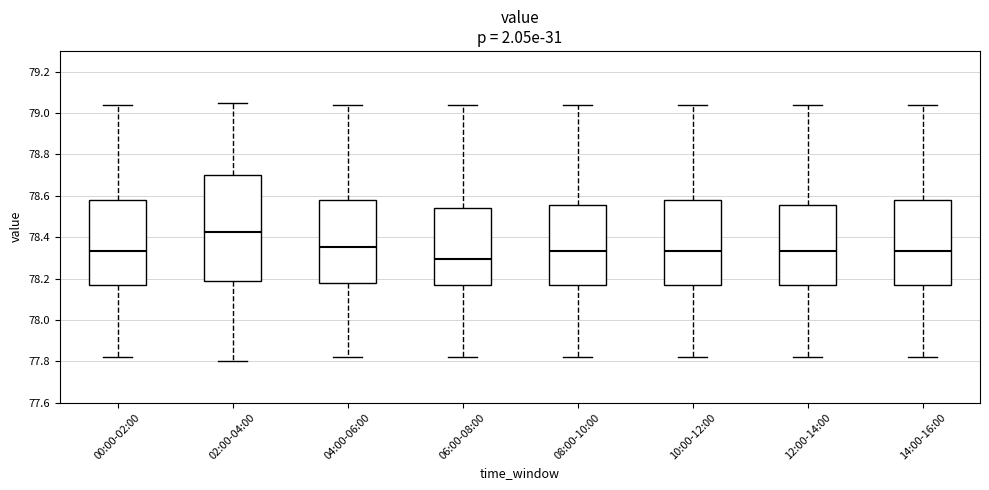

Reading left to right, read every box against the y-axis: the position of its median line, the range the box covers, and the ends of its whiskers. The values are not printed on the chart, so give them approximately, as read against the axis.

00:00-02:00: median 78.34, box 78.18 to 78.58, whiskers 77.82 to 79.04
02:00-04:00: median 78.42, box 78.18 to 78.70, whiskers 77.80 to 79.06
04:00-06:00: median 78.36, box 78.18 to 78.58, whiskers 77.82 to 79.04
06:00-08:00: median 78.30, box 78.18 to 78.54, whiskers 77.82 to 79.04
08:00-10:00: median 78.34, box 78.18 to 78.56, whiskers 77.82 to 79.04
10:00-12:00: median 78.34, box 78.18 to 78.58, whiskers 77.82 to 79.04
12:00-14:00: median 78.34, box 78.18 to 78.56, whiskers 77.82 to 79.04
14:00-16:00: median 78.34, box 78.18 to 78.58, whiskers 77.82 to 79.04